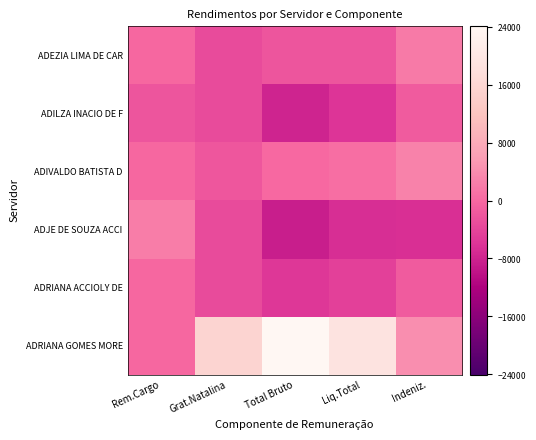

What is the difference between the highest and lowest values at Grat.Natalina?

18788.6